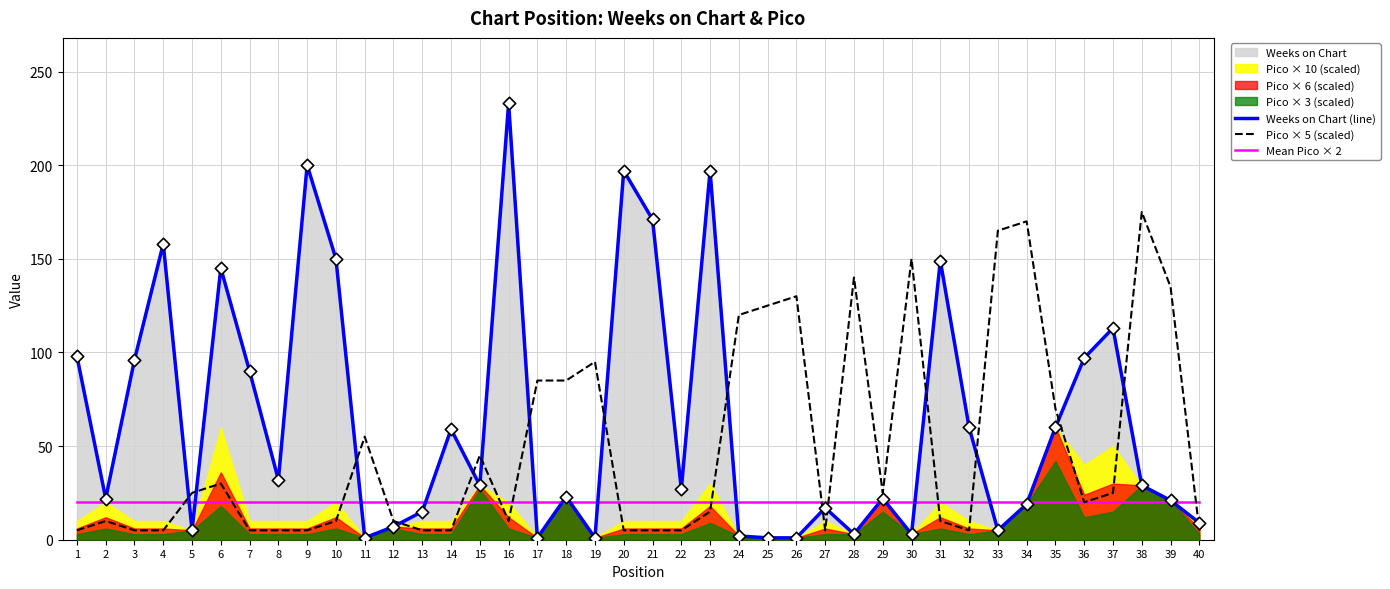

Which series has the largest total across all categories?

Weeks on Chart (line)